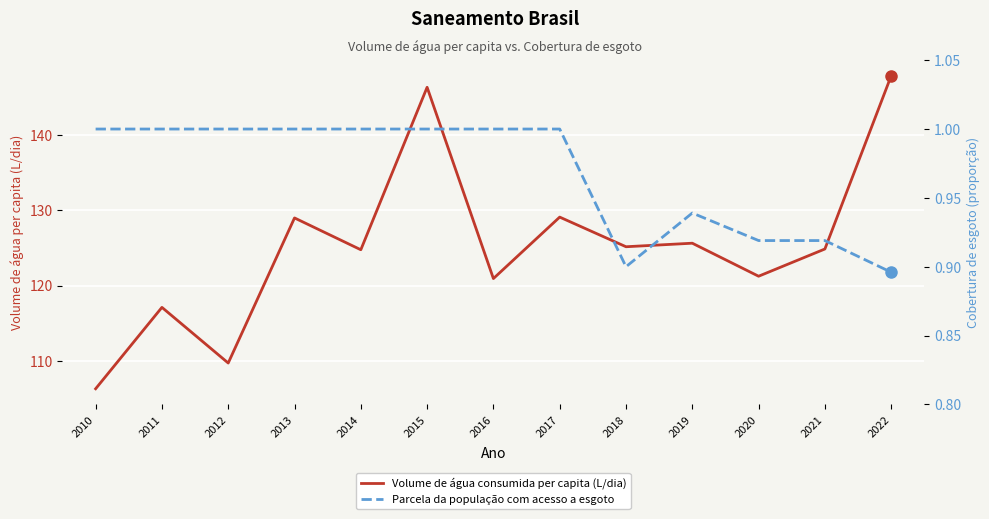

What is the approximate value of Parcela da população com acesso a esgoto at 2014?

1.0